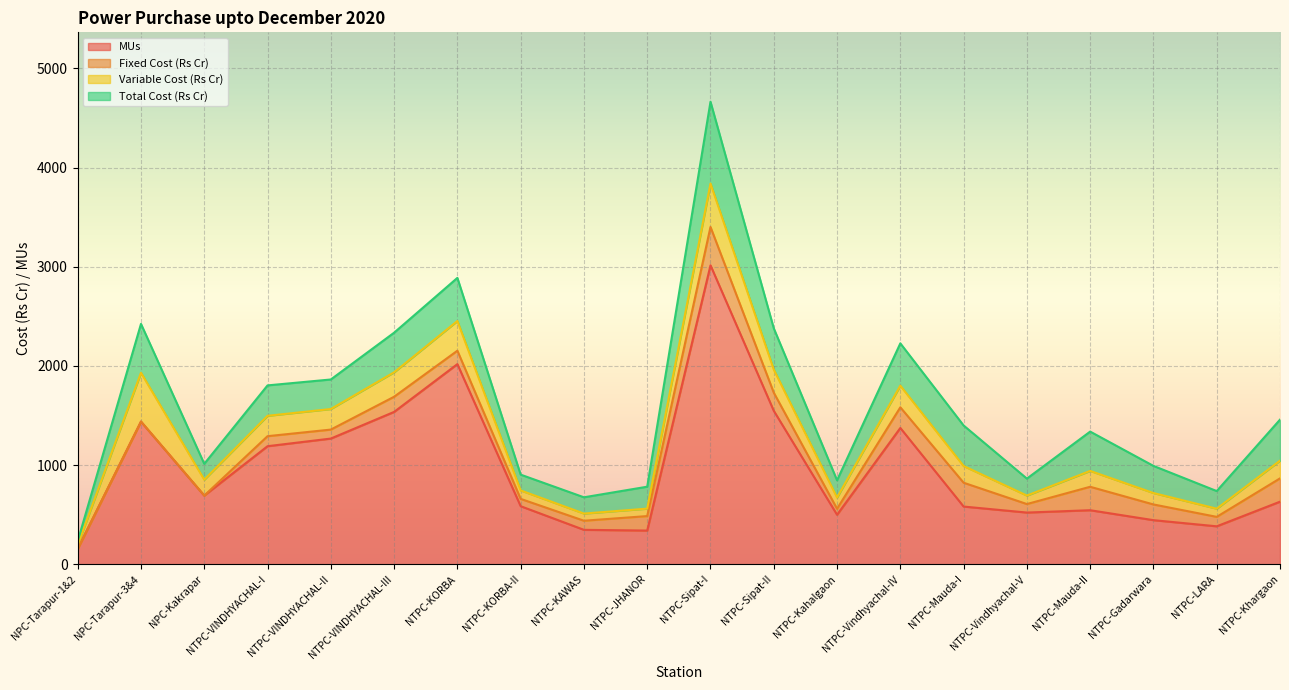

What is the average value of the Variable Cost (Rs Cr) series?

183.8